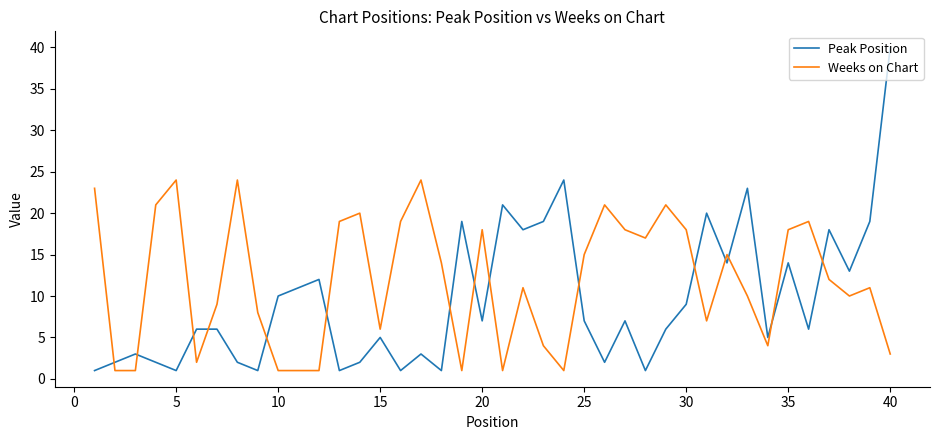

Which series has the largest total across all categories?

Weeks on Chart